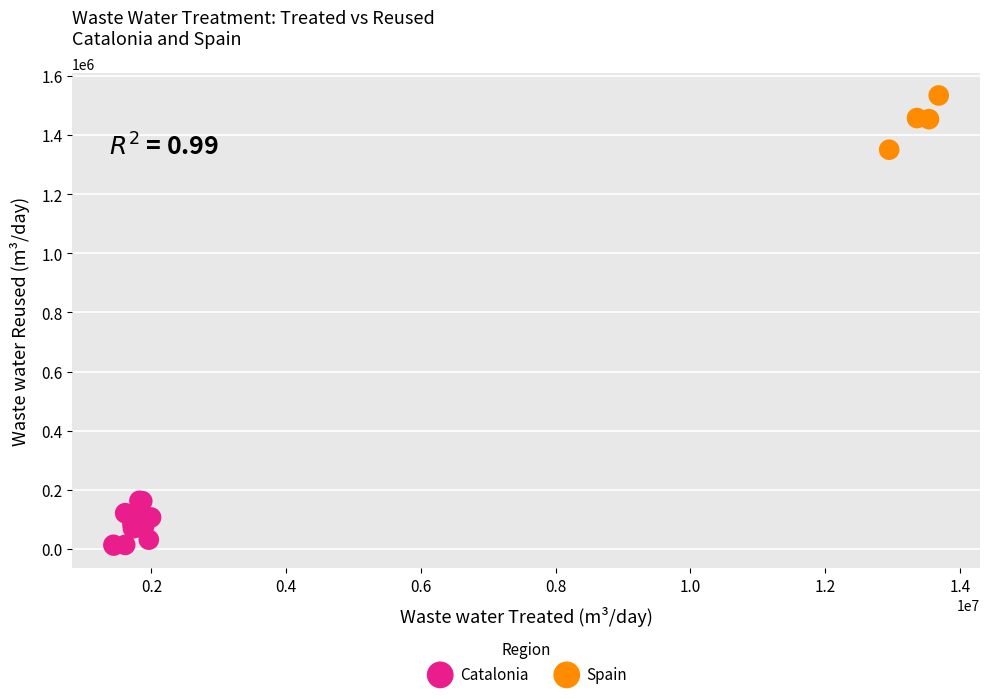

Which series reaches the maximum Y coordinate?

Spain